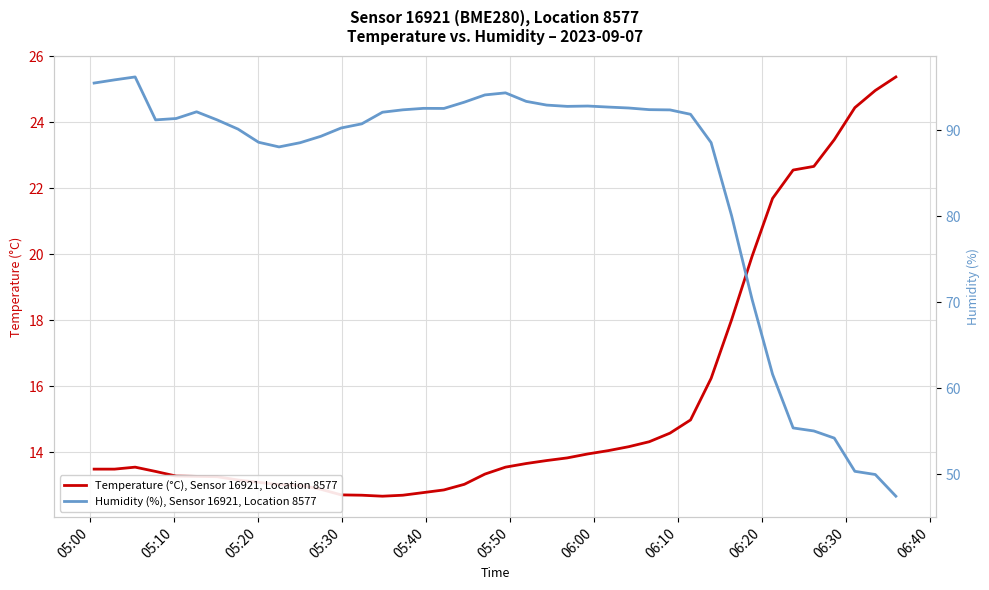

At how many categories does at least one series exceed 31?

40